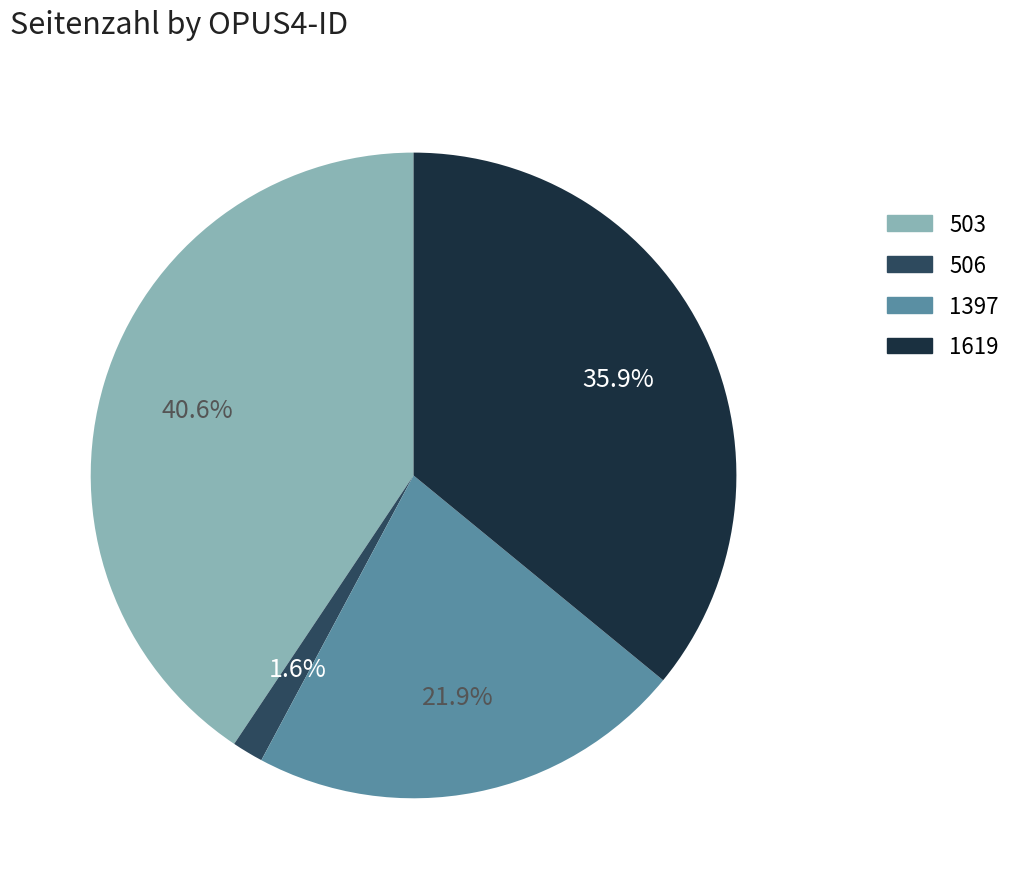

Rank the categories by value from highest to lowest.

503, 1619, 1397, 506